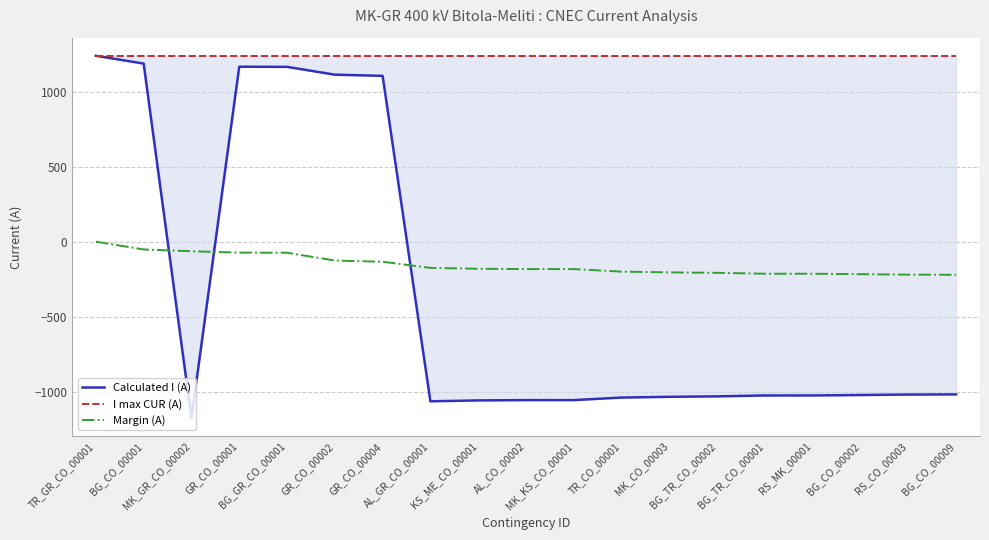

In Calculated I (A), how many points are higher than both neighbors (excluding endpoints)?

1